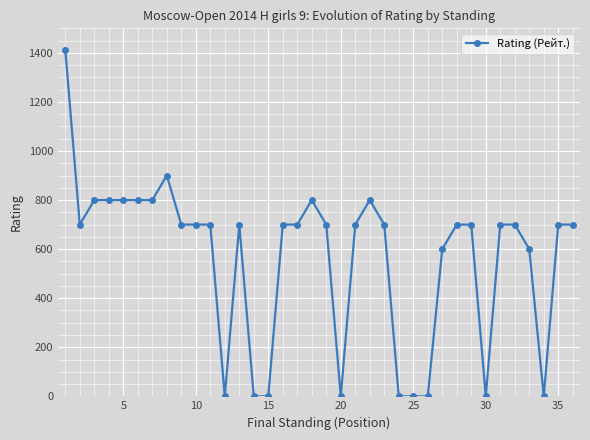

What is the maximum value shown in the chart?

1412